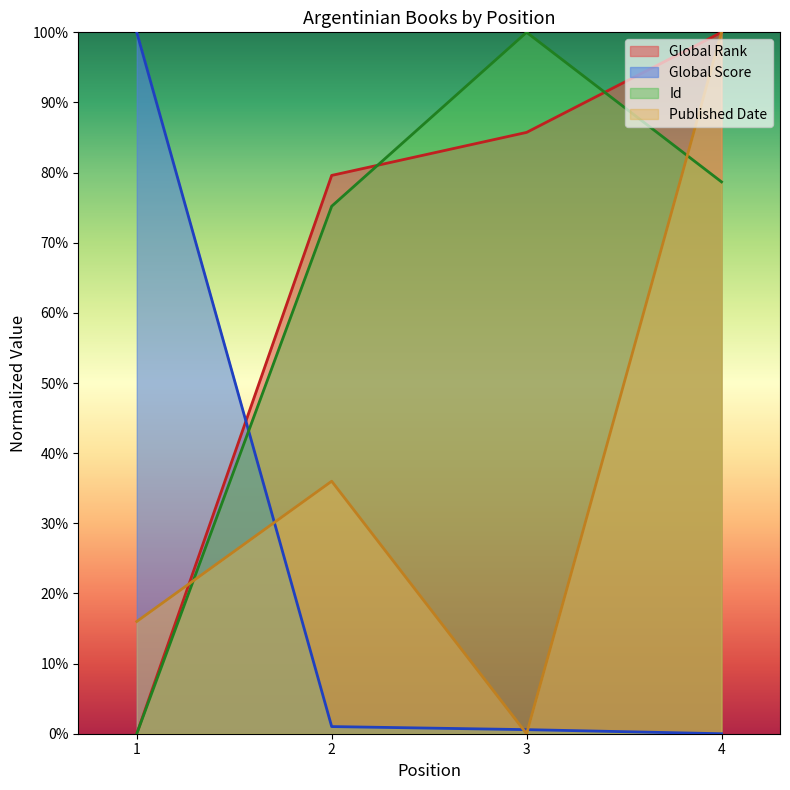

Where do Published Date and Global Score first cross each other?

1 and 2